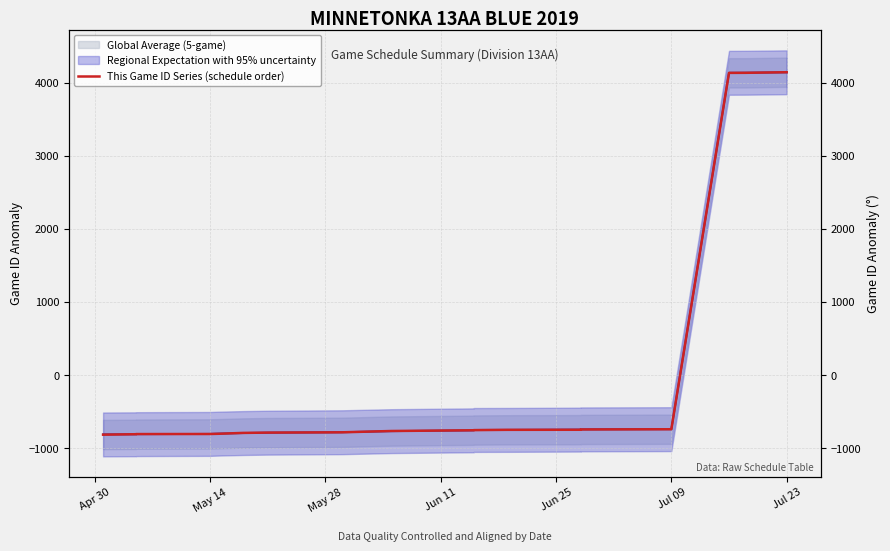

Is it true that the value at Apr 30 is -204.0?

False